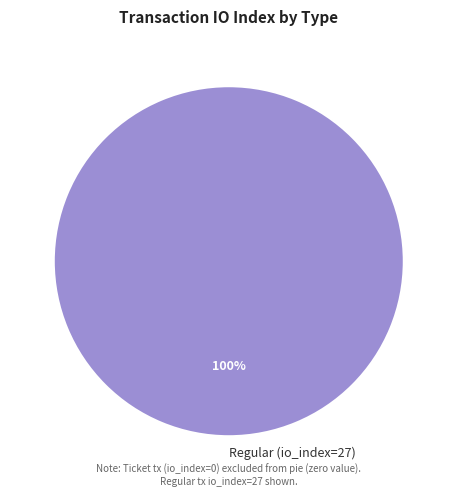

The Regular (io_index=27) slice represents 90% of the pie. True or false?

False